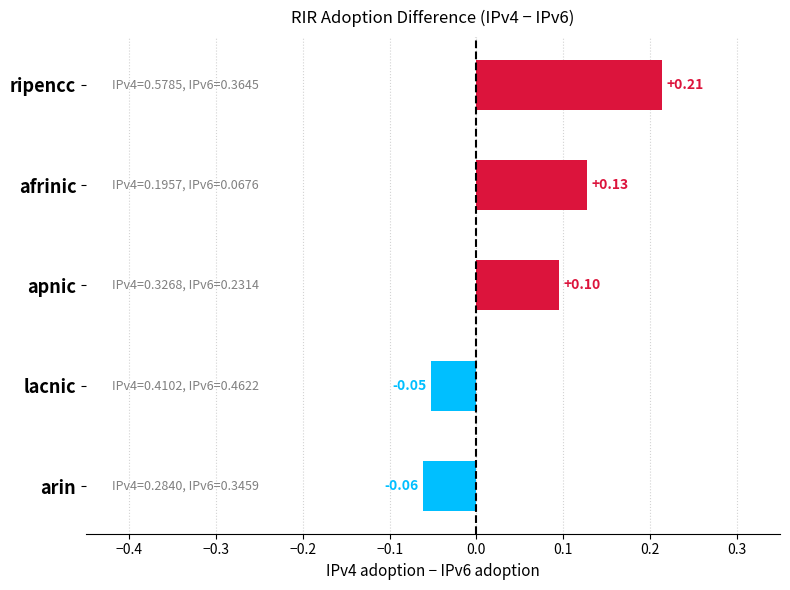

What is the sum of all values?

0.3